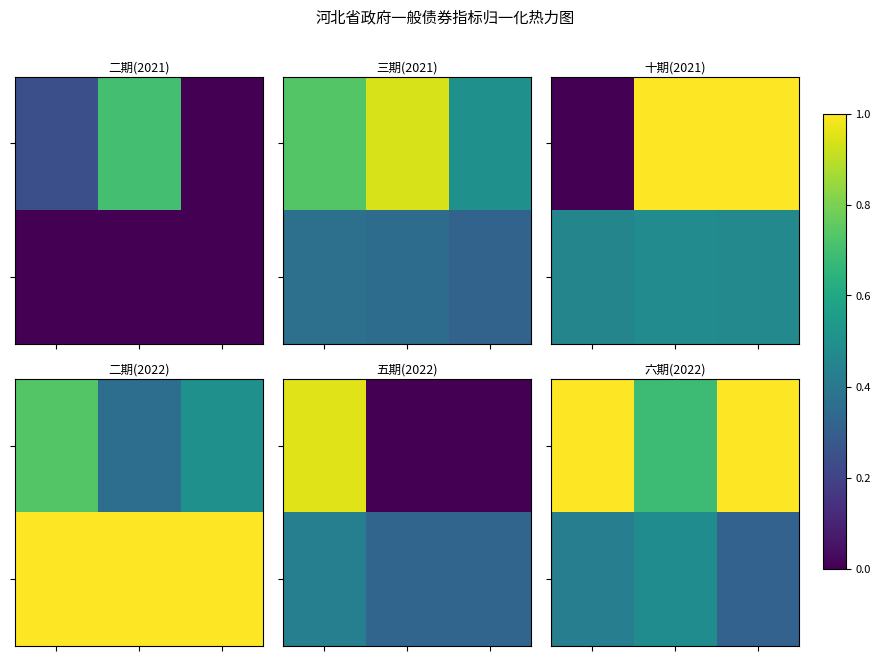

Between 2 and 0, which is larger?

2